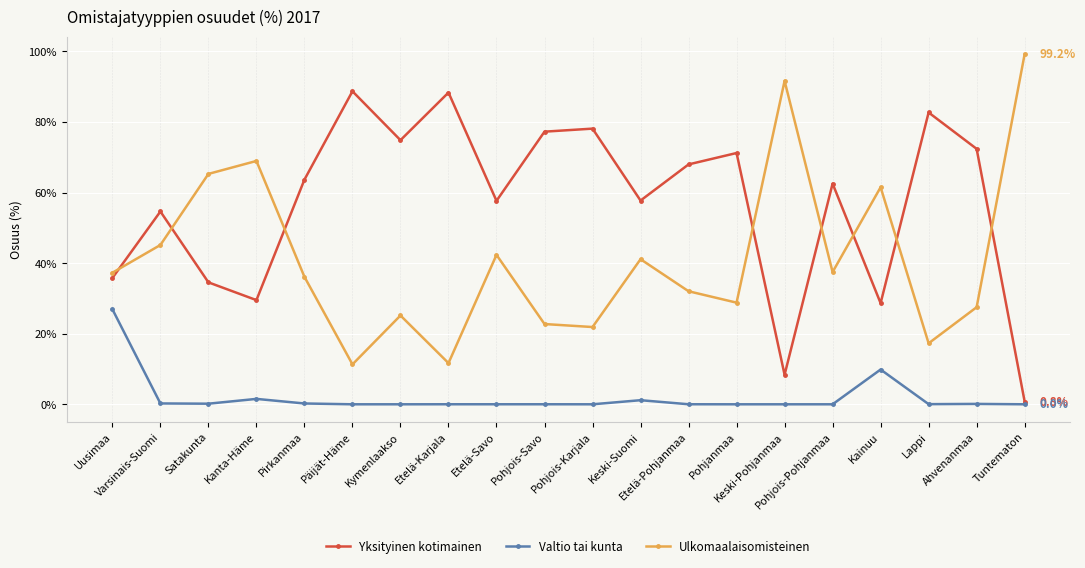

What is the label of the 19th point from the left?

Ahvenanmaa